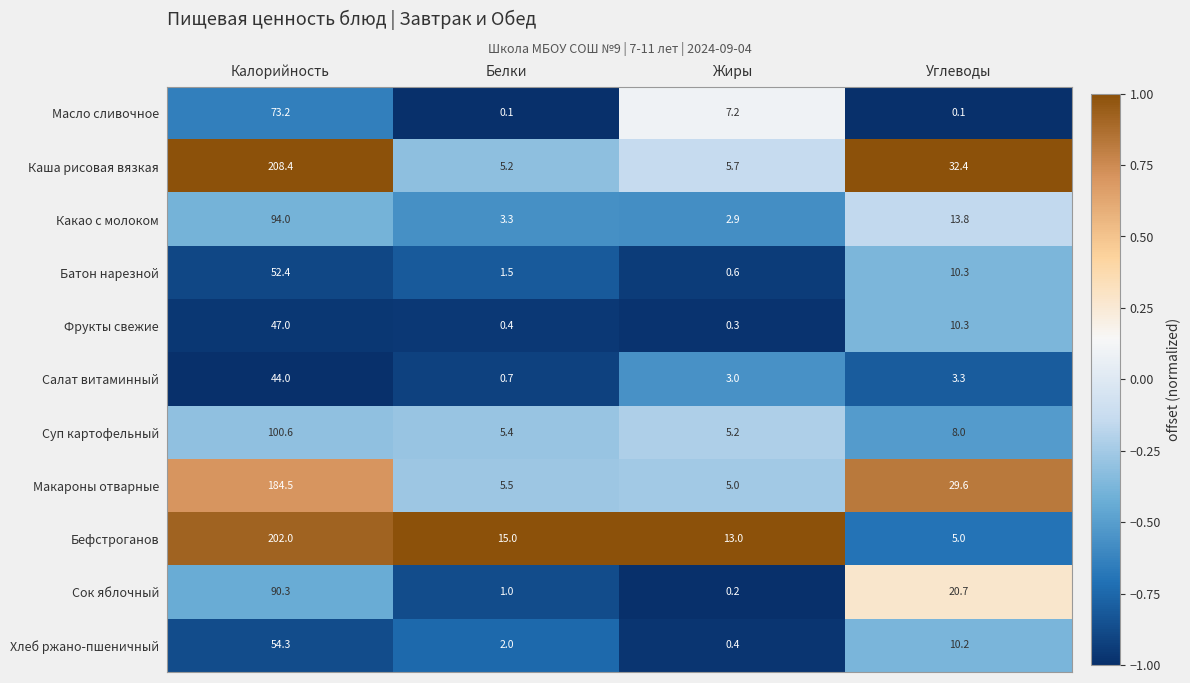

What is the average value of the Фрукты свежие series?

14.5